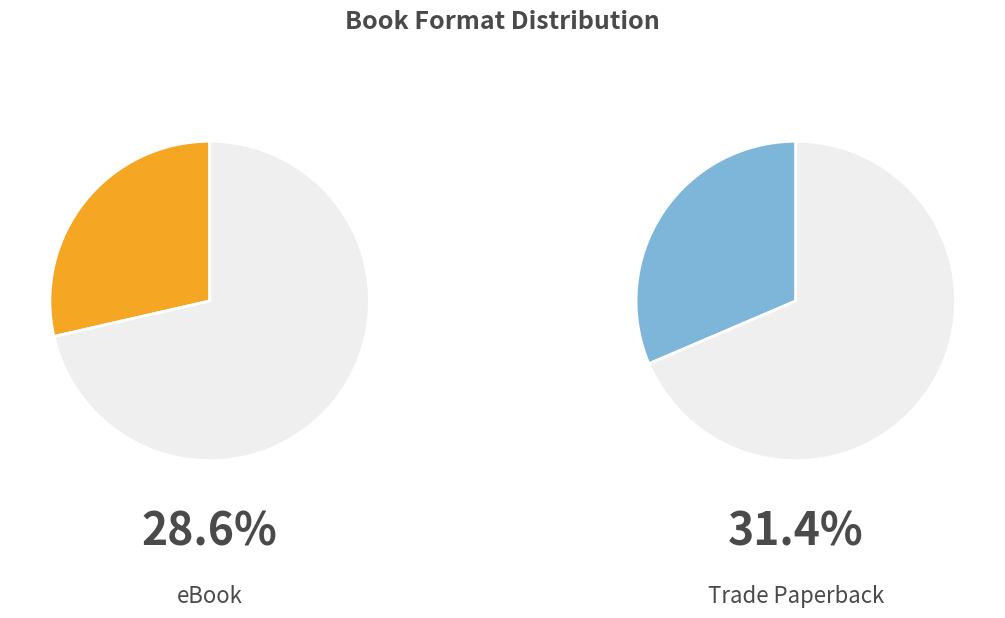

What is the largest slice in the pie chart?

Trade Paperback